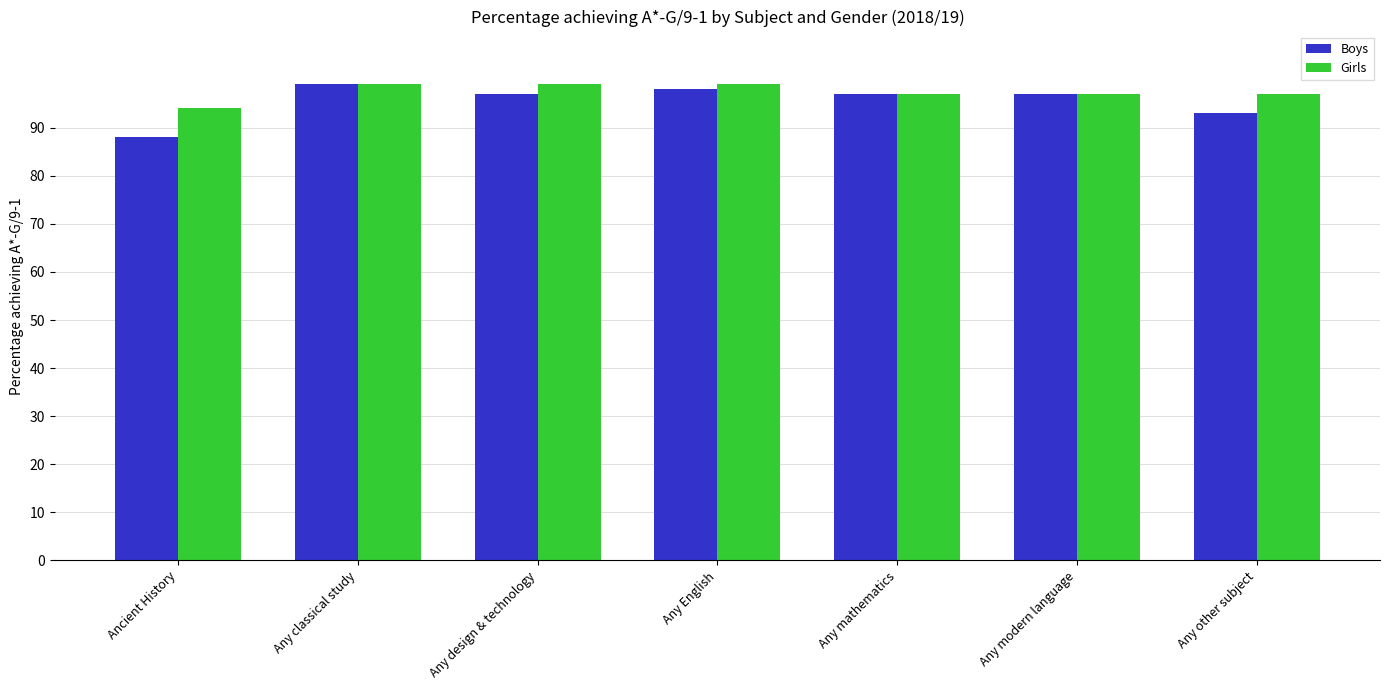

At which label is Boys closest to 93?

Any other subject